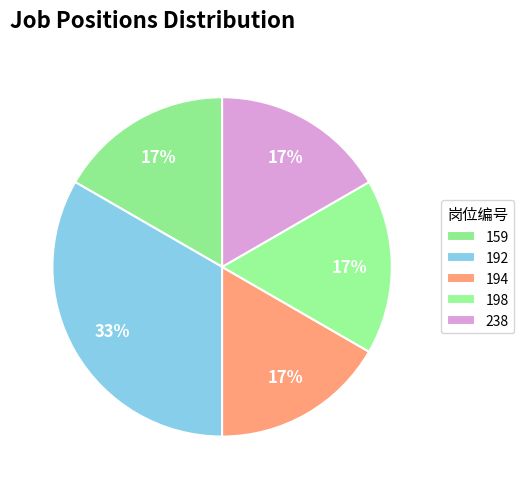

How many slices are in this pie chart?

5